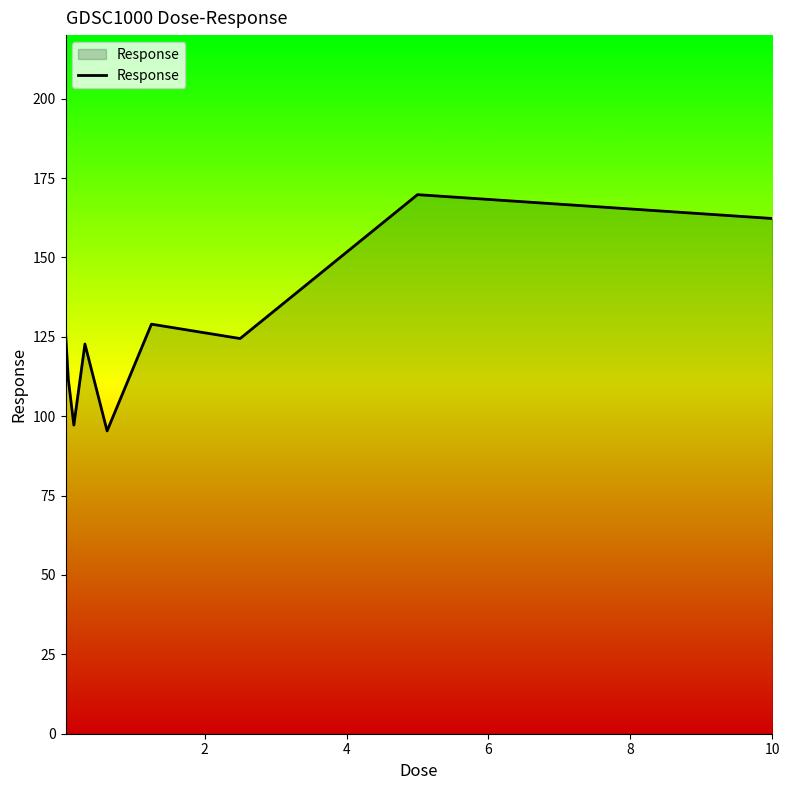

How many lines are shown in the chart?

1